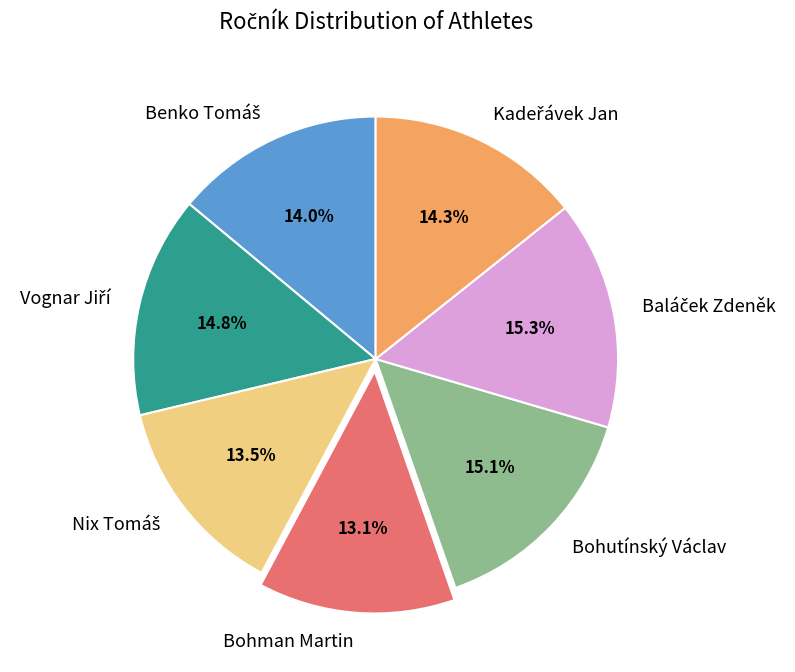

Does Bohman Martin account for over 50% of the chart?

No